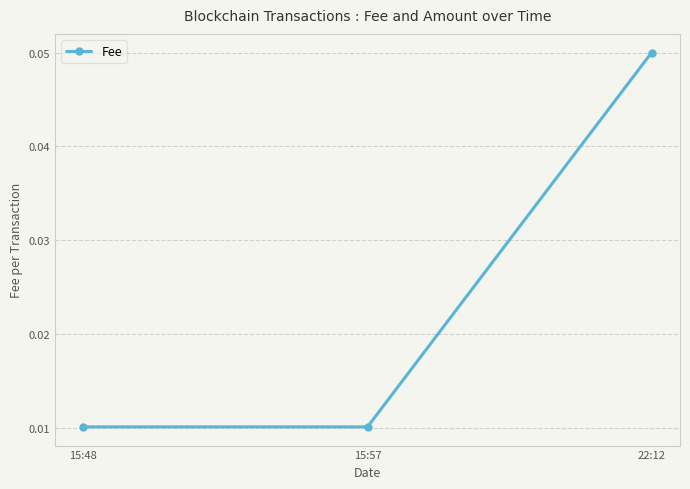

What is the label of the 3rd point from the right?

15:48